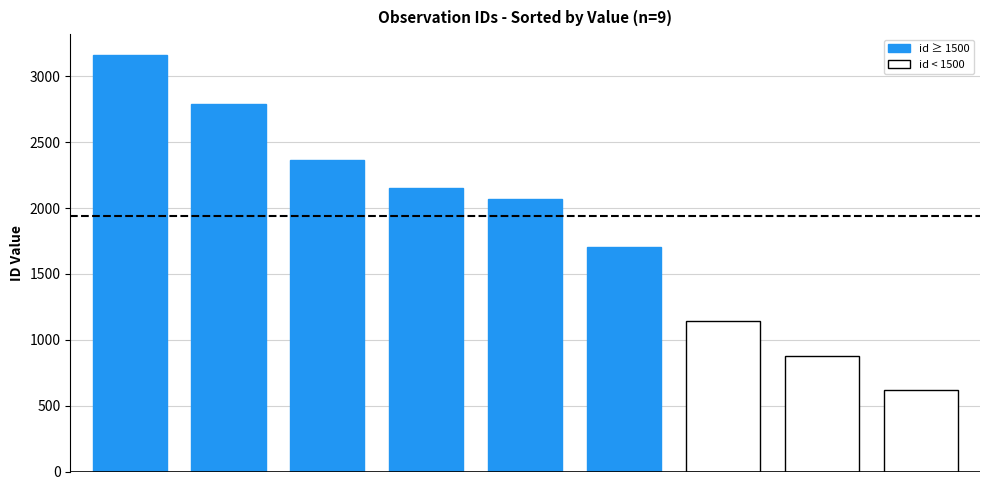

What is the minimum value shown in the chart?

620